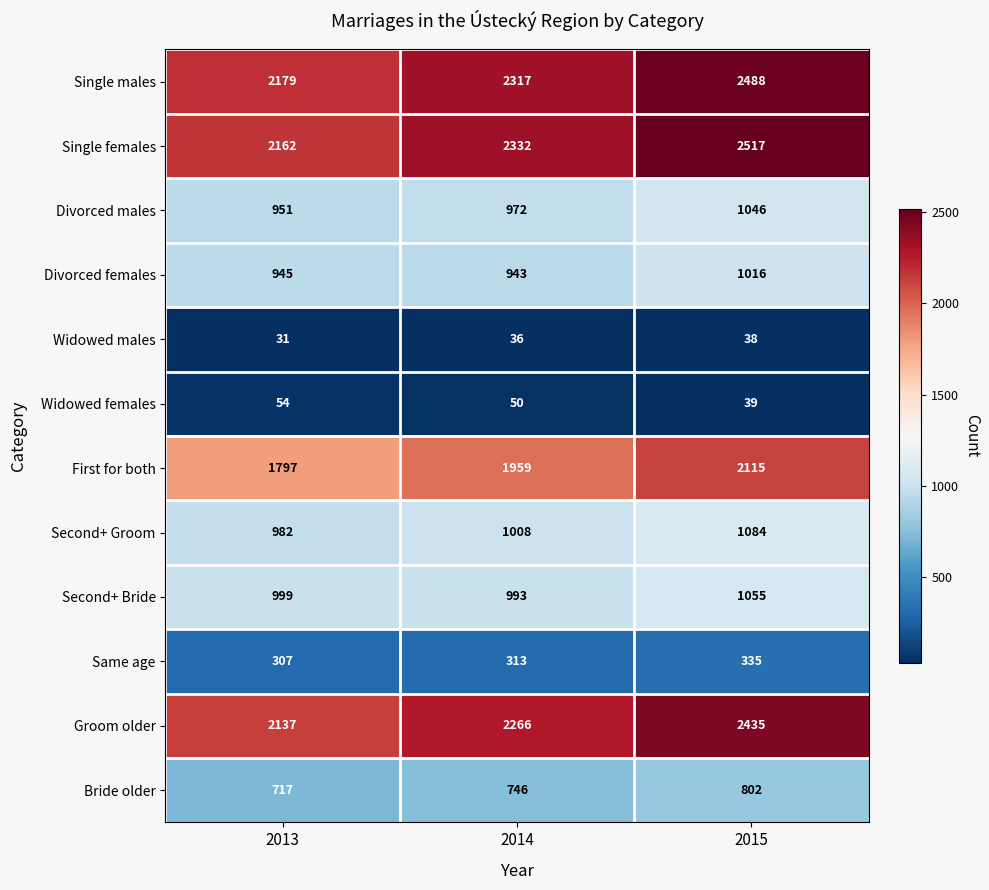

What is the sum of all Divorced females values?

2904